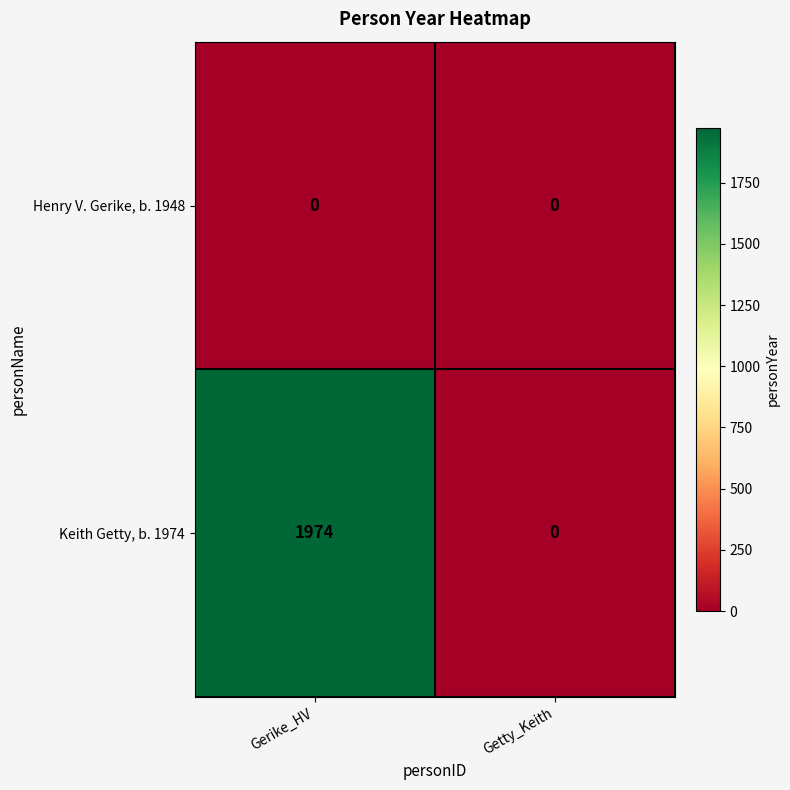

What is the difference between the highest and lowest values at Gerike_HV?

1974